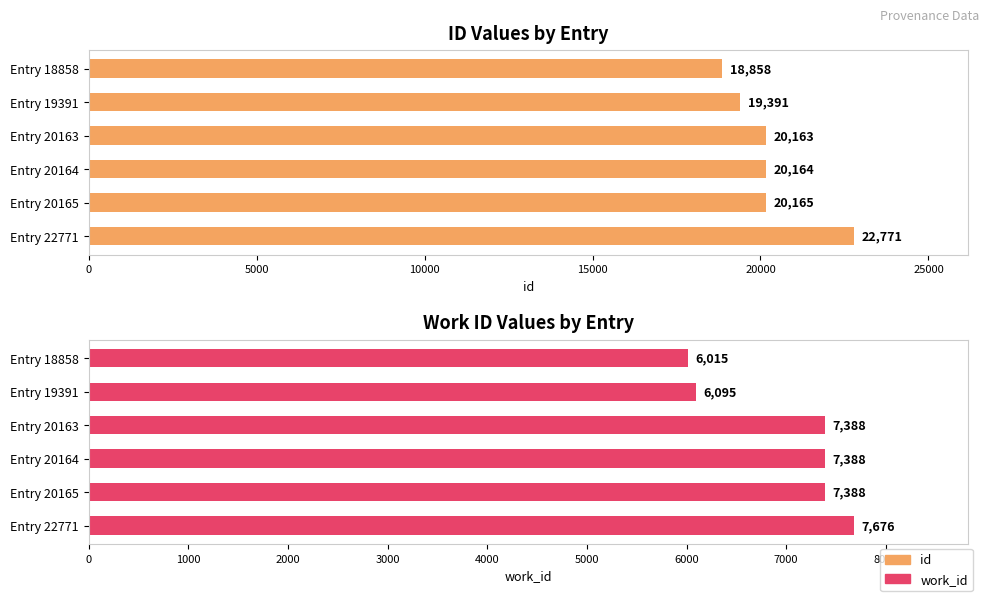

List the series in order of their peak value, lowest first.

work_id, id